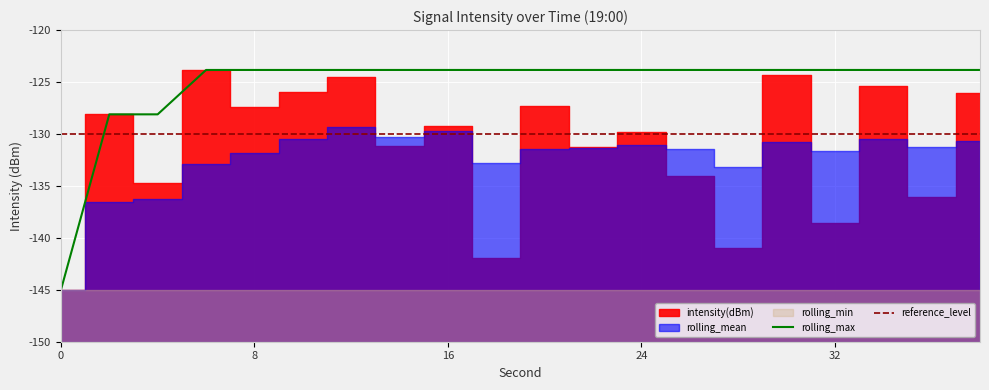

The value of reference_level at 6 is -83.0. True or false?

False